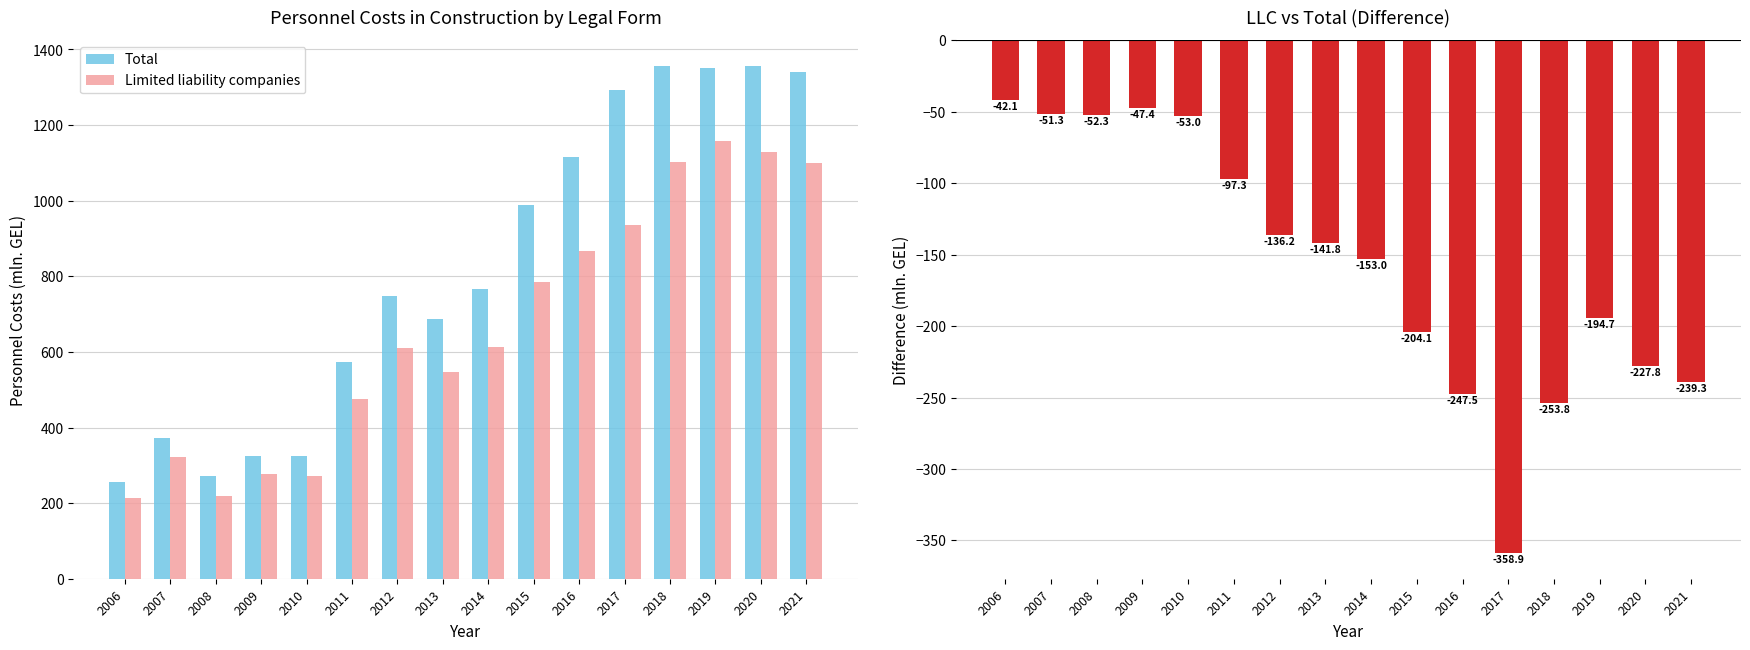

What is the difference between the LLC - Total values at 2016 and 2014?

94.5